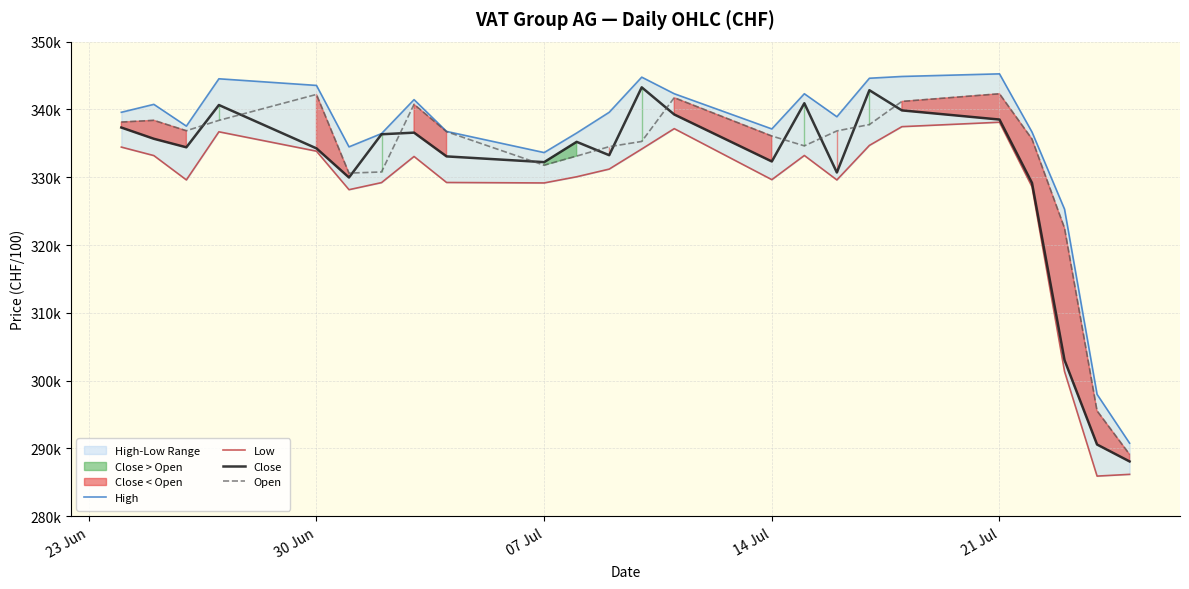

True or false: Low has a value of 146578 at 18.

False